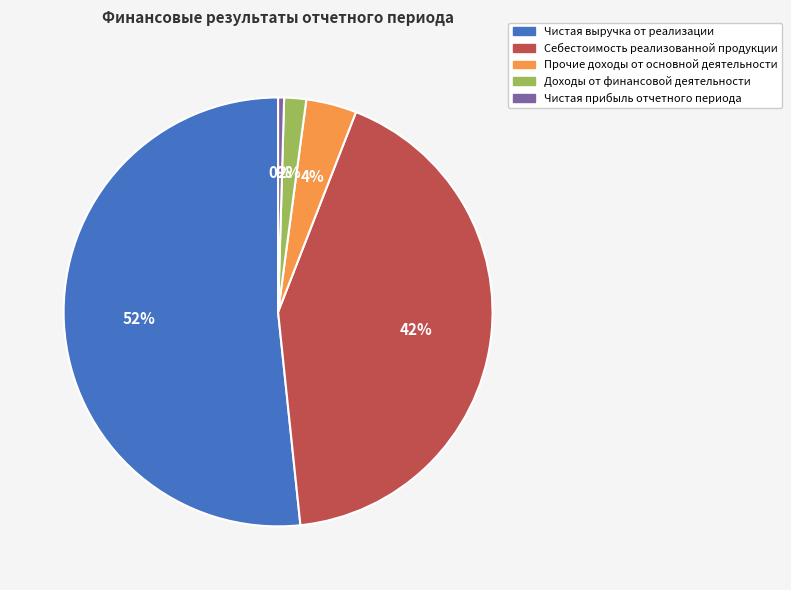

Is there a majority slice in this chart?

Yes